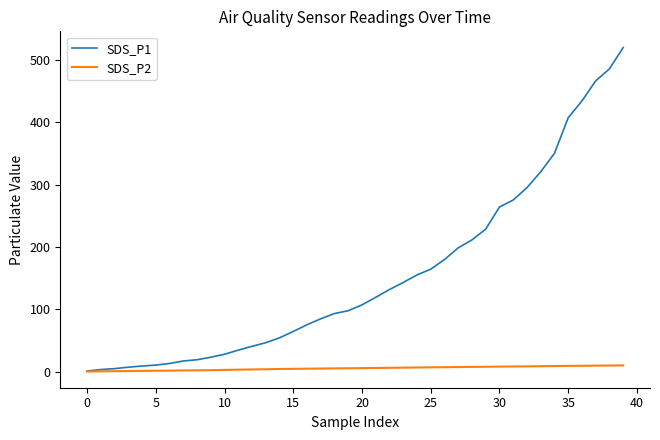

What is the difference between the maximum and minimum values in the SDS_P2 series?

9.8